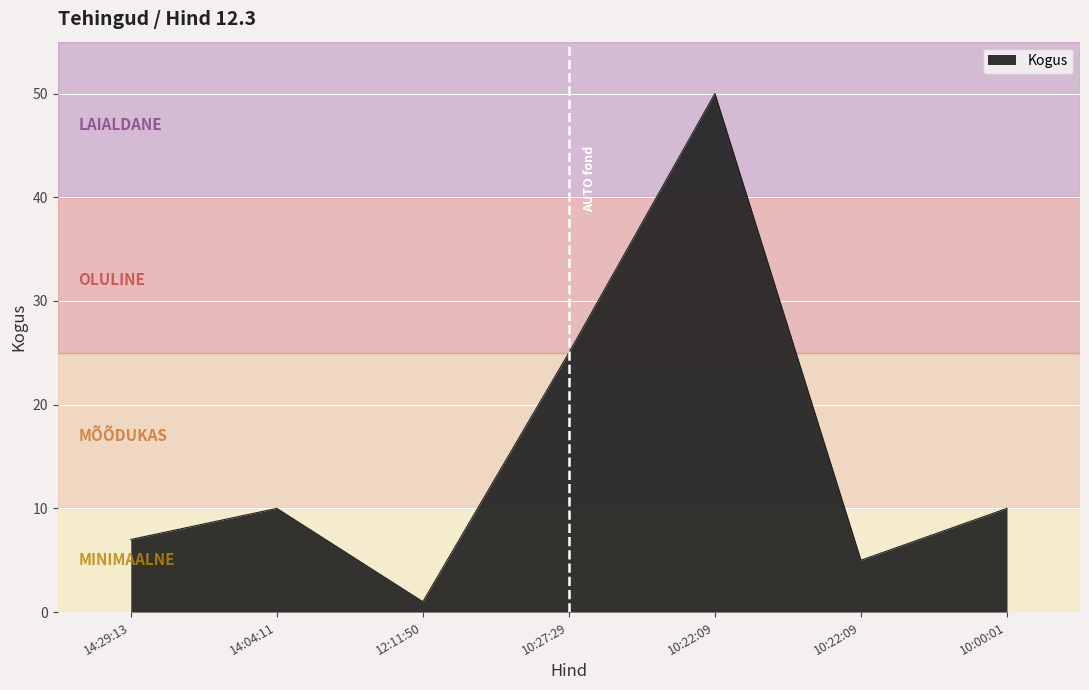

Count the number of categories in the chart.

7